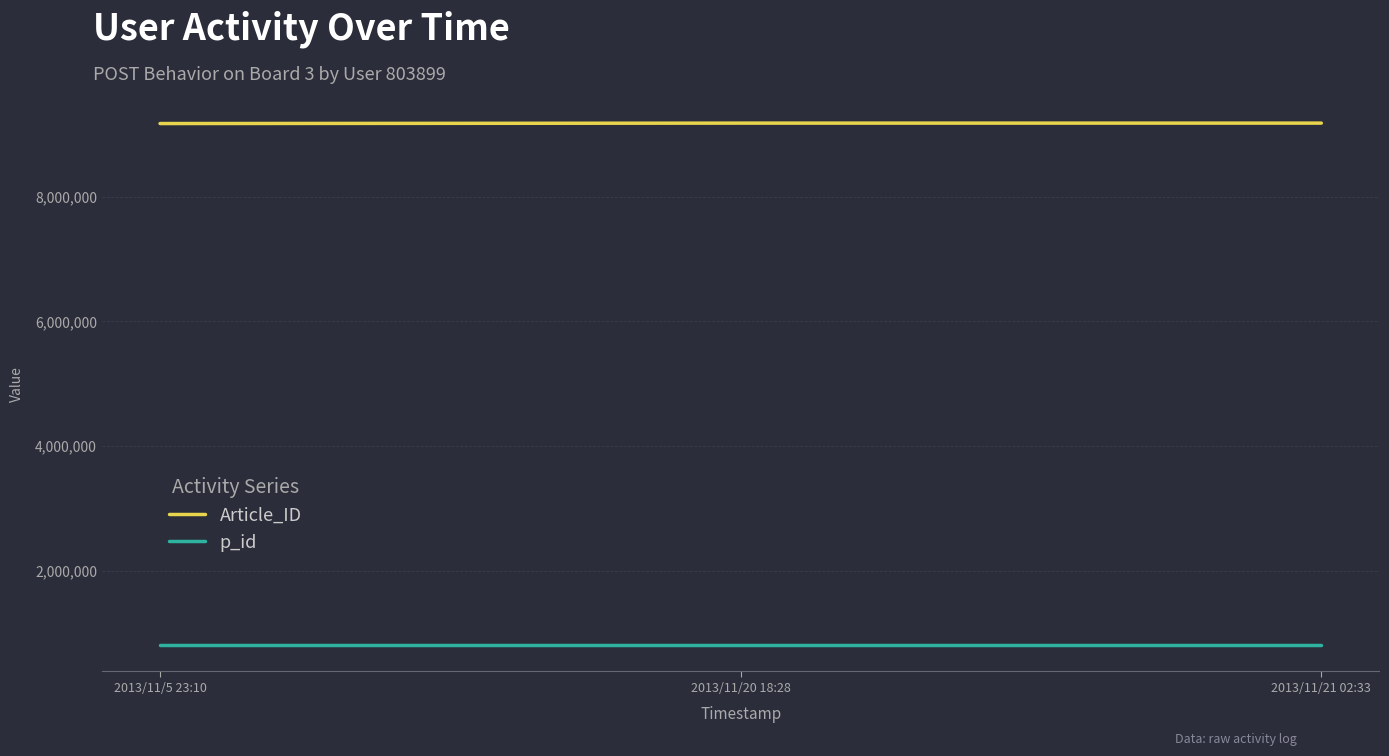

What is the spread (max minus min) of values at 2013/11/21 02:33?

8375757